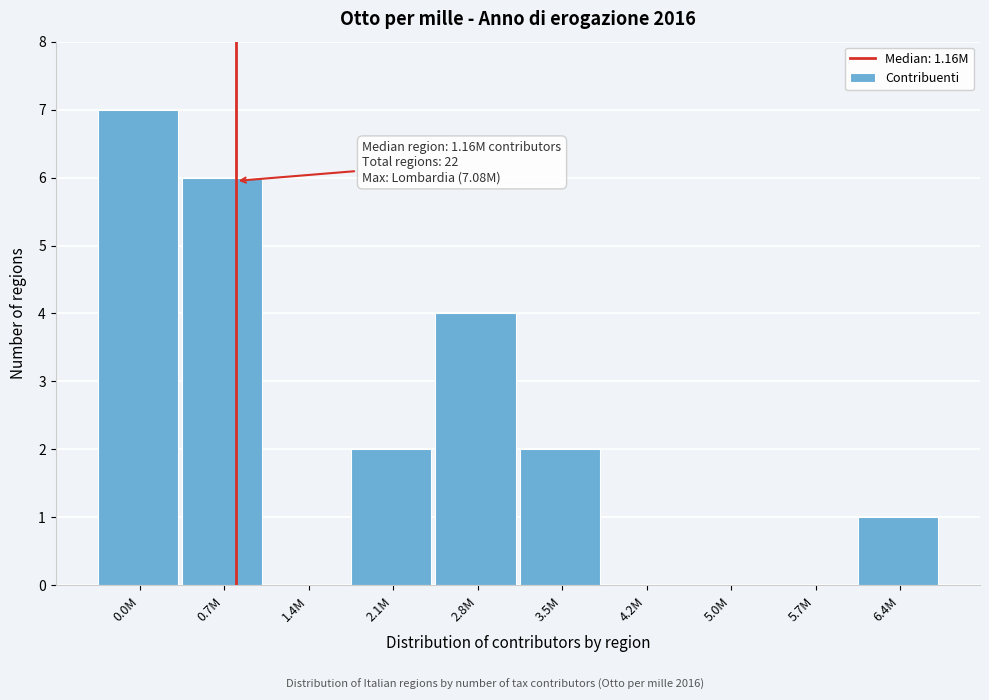

Reading left to right, extract all data points from this chart.

0.0M=7	0.7M=6	1.4M=0	2.1M=2	2.8M=4	3.5M=2	4.2M=0	5.0M=0	5.7M=0	6.4M=1